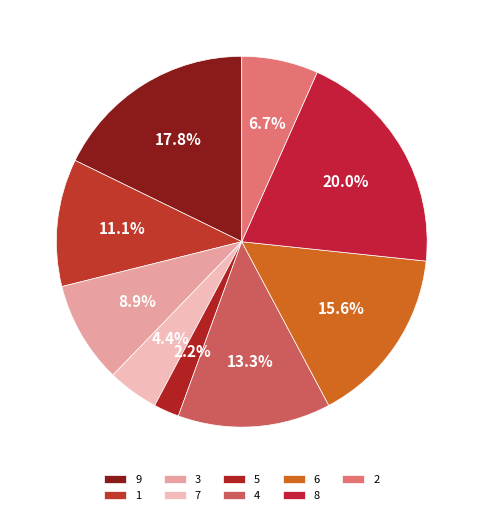

To the nearest percent, what is the average slice percentage?

11%